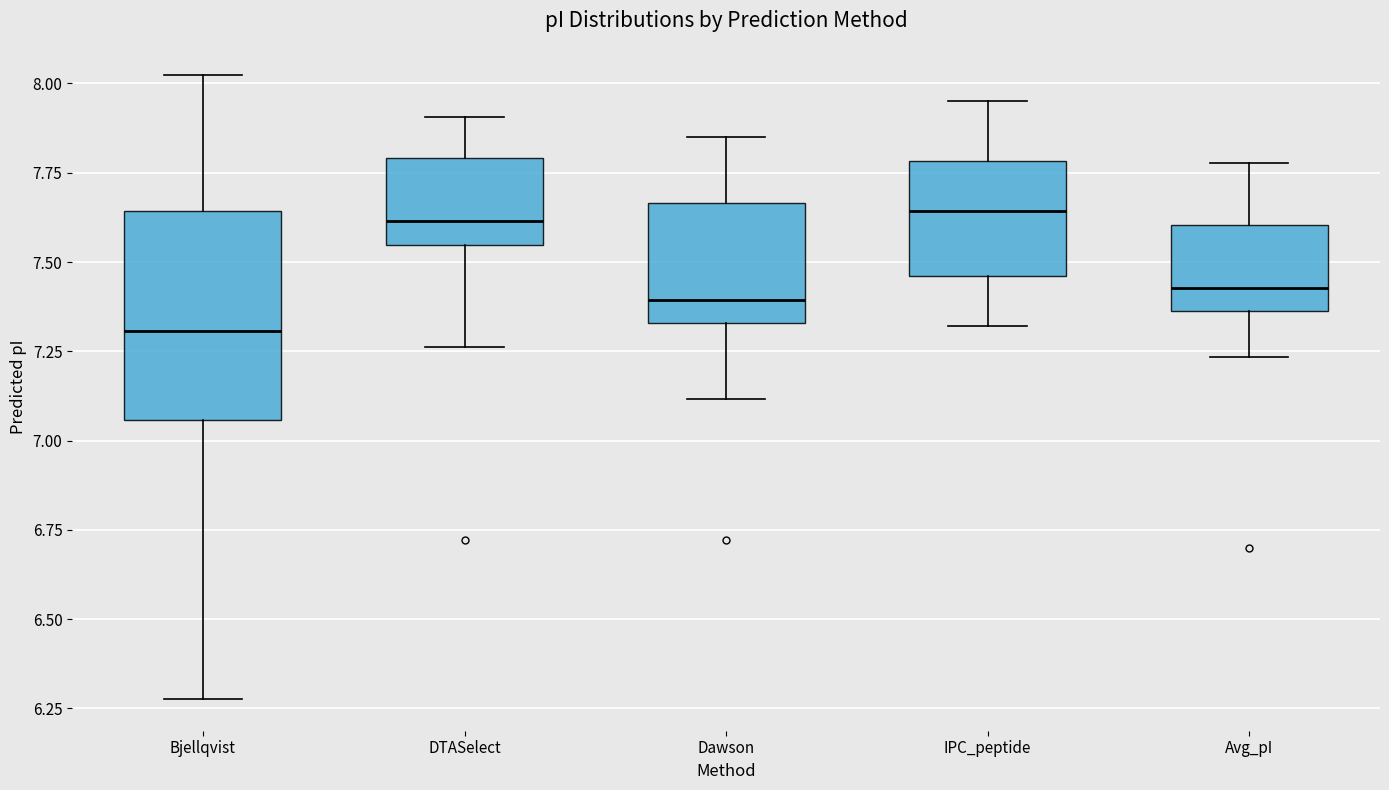

Which box is the tallest, from its lower edge to its upper edge?

Bjellqvist